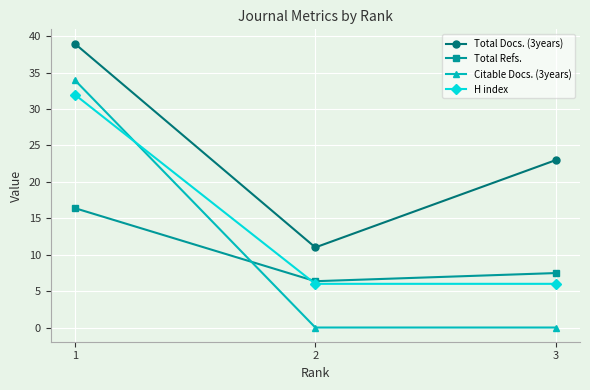

Reading right to left, extract all data points from this chart.

Total Docs. (3years): 23.0	11.0	39.0
Total Refs.: 7.5	6.4	16.4
Citable Docs. (3years): 0.0	0.0	34.0
H index: 6.0	6.0	32.0